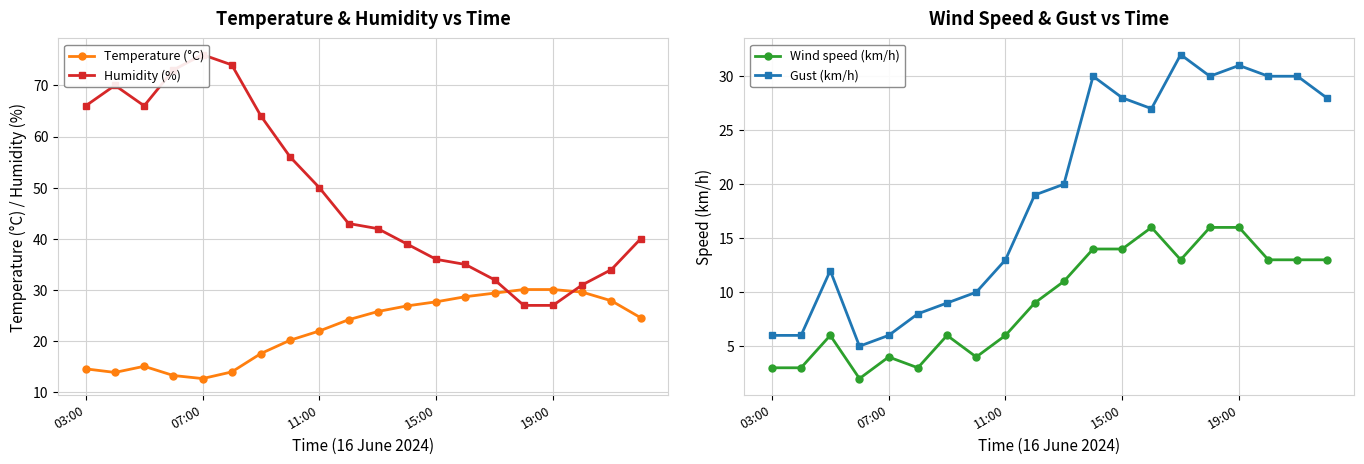

Which series has the largest total across all categories?

Humidity (%)